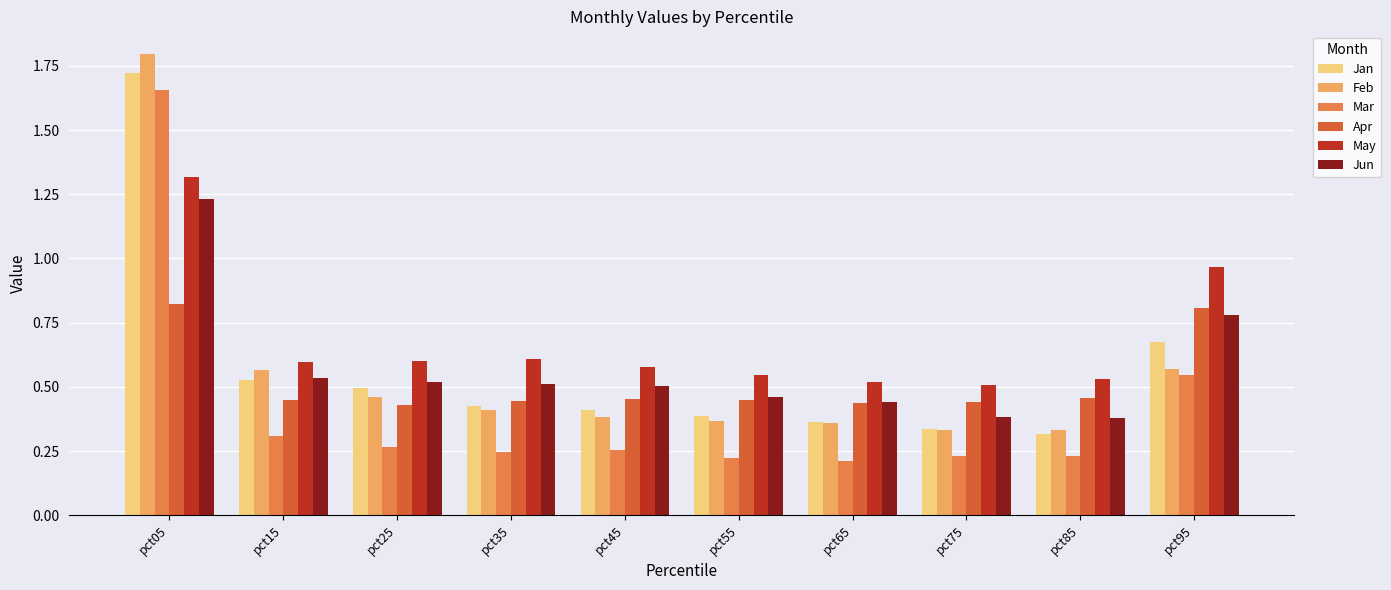

What are all the series names shown in the legend?

Jan, Feb, Mar, Apr, May, Jun